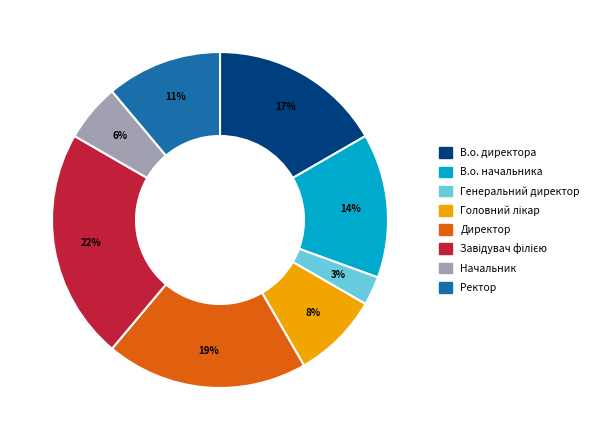

What is the ratio of the value at В.о. директора to the value at Ректор?

1.5